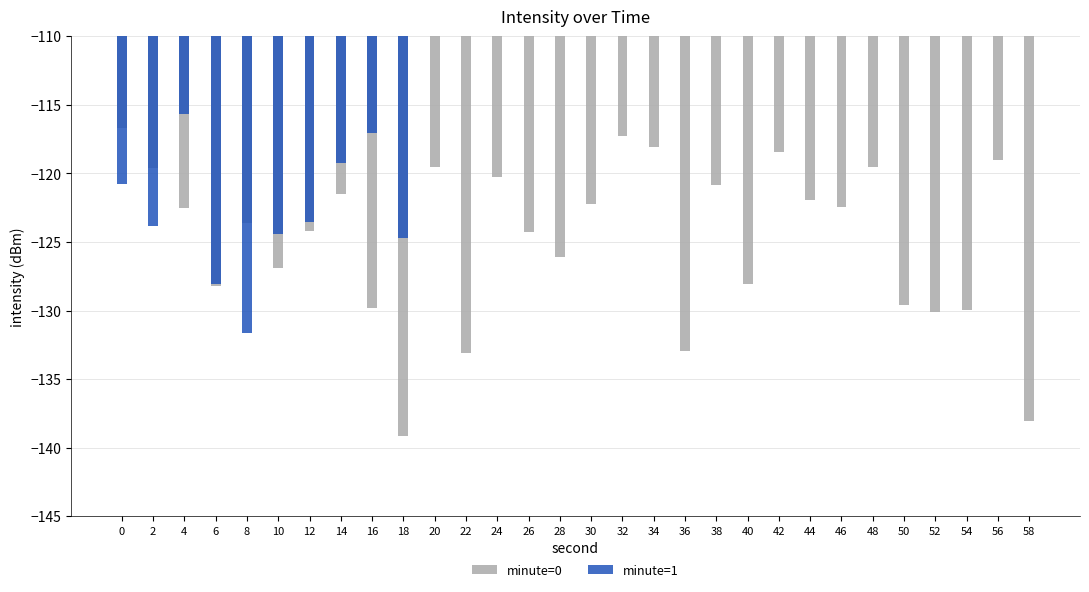

The chart shows a value of -120.9 at 38. True or false?

True